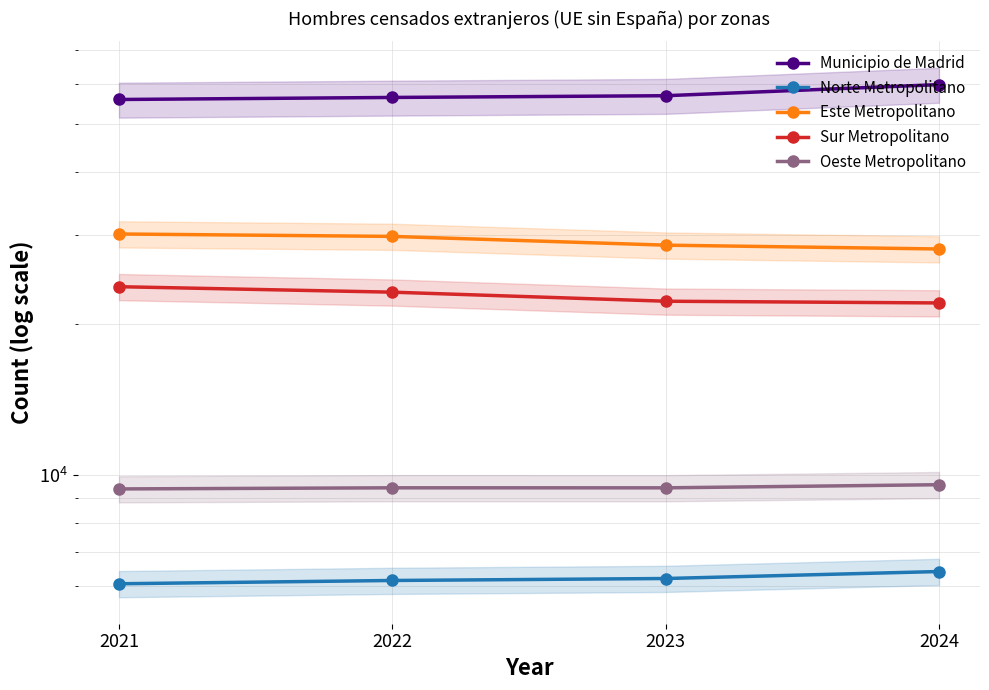

Which category has the lowest value in the Municipio de Madrid series?

2021